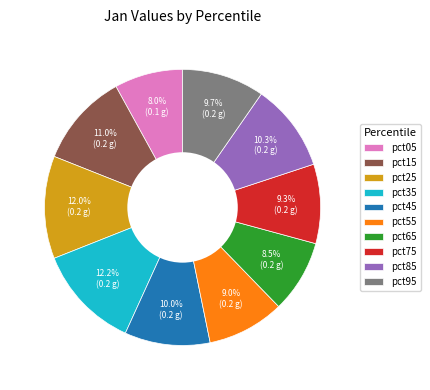

The pct65 slice represents 1% of the pie. True or false?

False